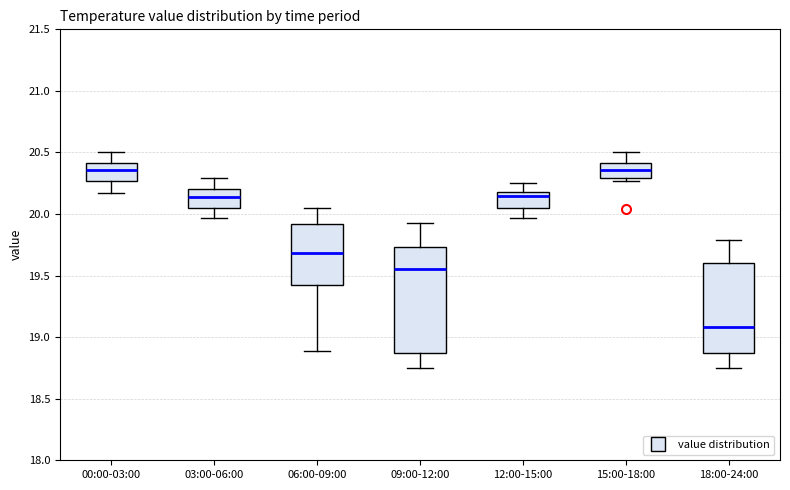

Reading left to right, transcribe this box plot: for each box, give where its median line is, the range the box spans, and where its two whiskers end, as read against the y-axis. The values are not printed on the chart, so give them approximately, as read against the axis.

00:00-03:00: median 20.35, box 20.25 to 20.40, whiskers 20.15 to 20.50
03:00-06:00: median 20.15, box 20.05 to 20.20, whiskers 19.95 to 20.30
06:00-09:00: median 19.70, box 19.45 to 19.90, whiskers 18.90 to 20.05
09:00-12:00: median 19.55, box 18.90 to 19.75, whiskers 18.75 to 19.95
12:00-15:00: median 20.15, box 20.05 to 20.20, whiskers 19.95 to 20.25
15:00-18:00: median 20.35, box 20.30 to 20.40, whiskers 20.25 to 20.50
18:00-24:00: median 19.10, box 18.90 to 19.60, whiskers 18.75 to 19.80